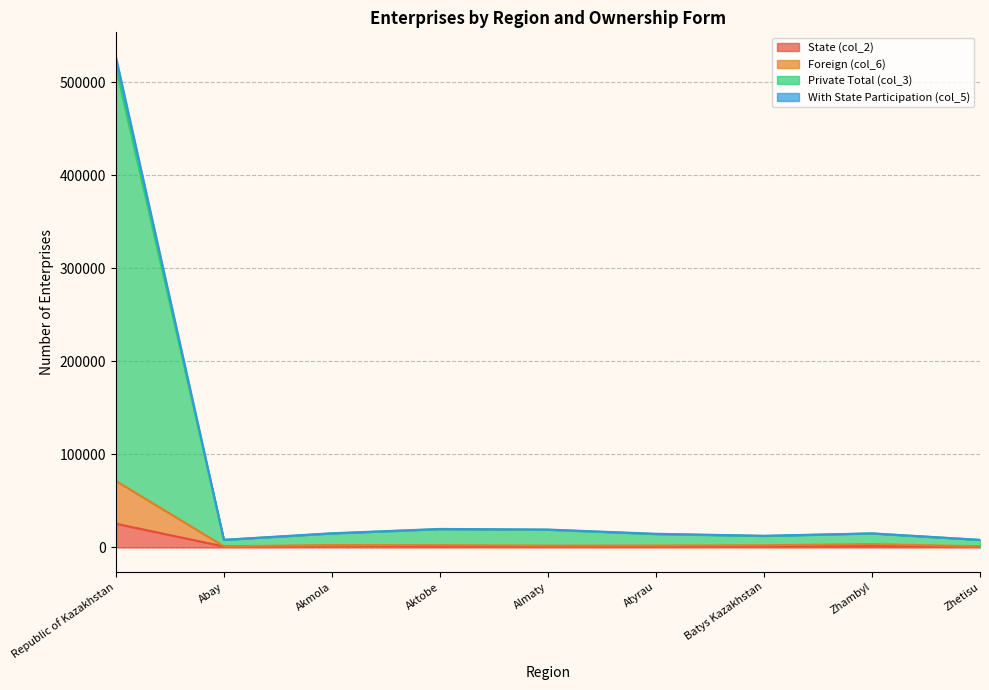

Rank the series at Abay from highest to lowest value.

col_3, col_5, col_6, col_2